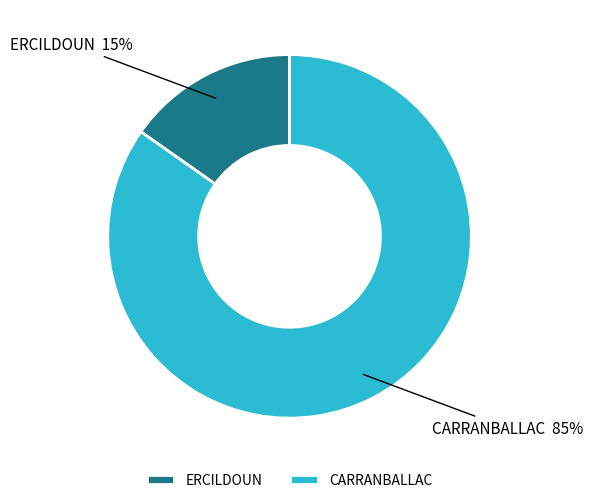

To the nearest percent, what portion does CARRANBALLAC represent?

85%